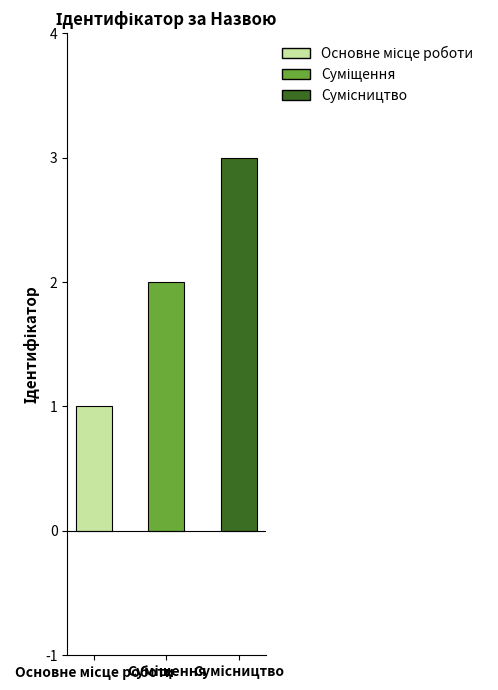

What is the greatest value displayed?

3